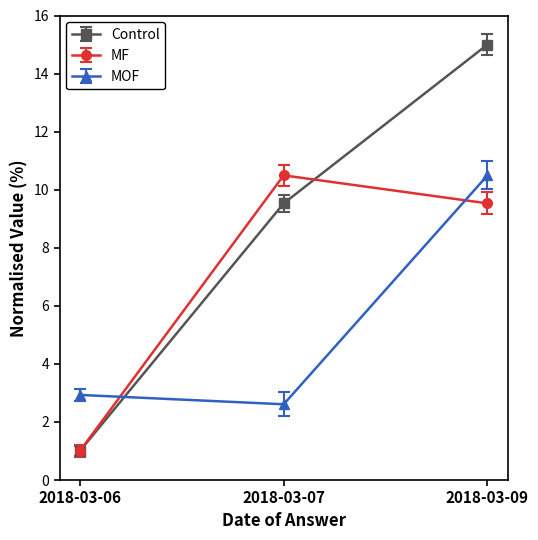

At which category does the chart reach its minimum across all series?

2018-03-06